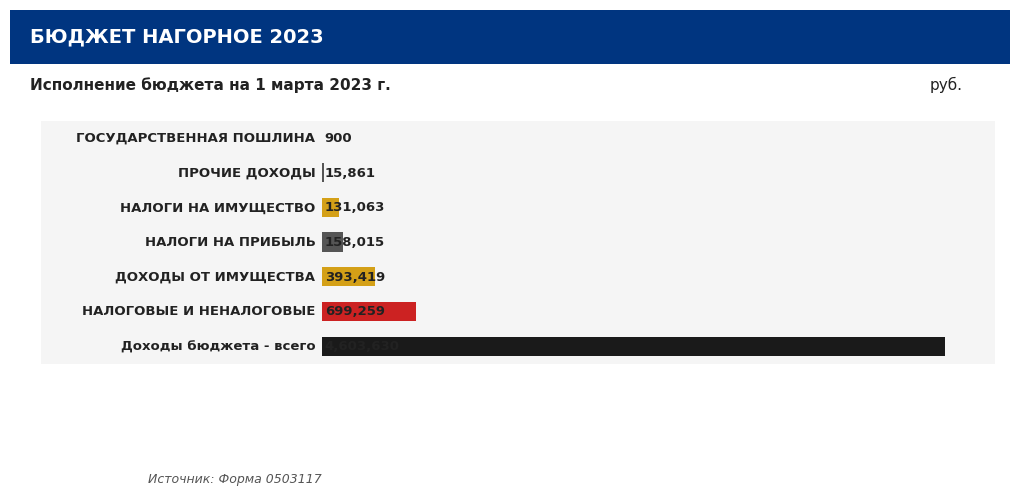

What is the maximum value shown in the chart?

4603629.6